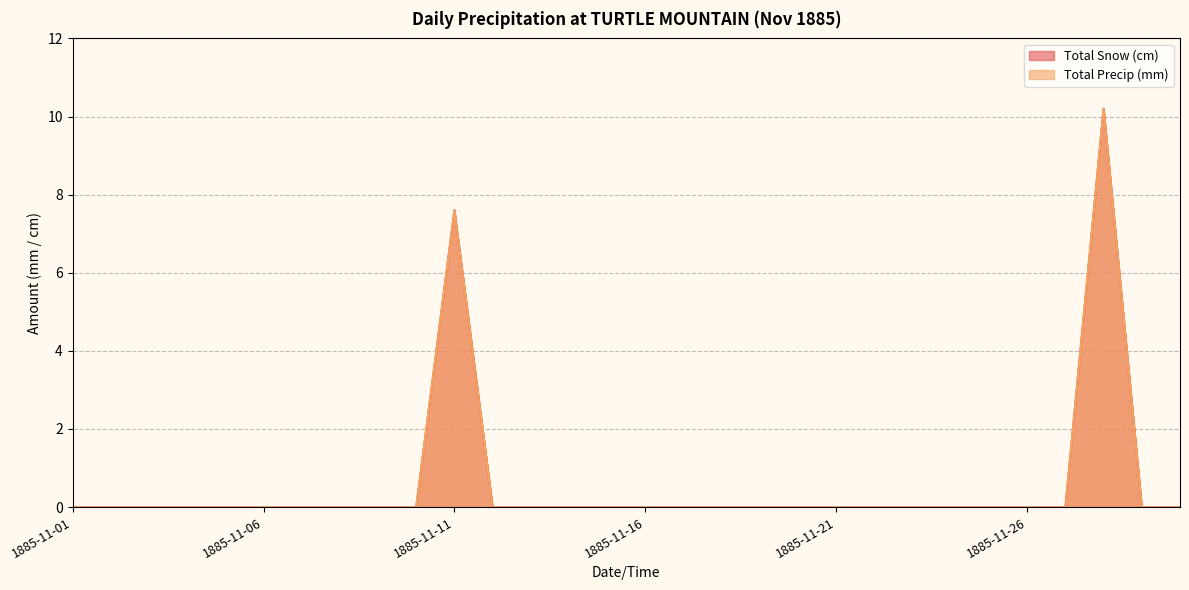

What is the average value of the Total Precip (mm) series?

0.6